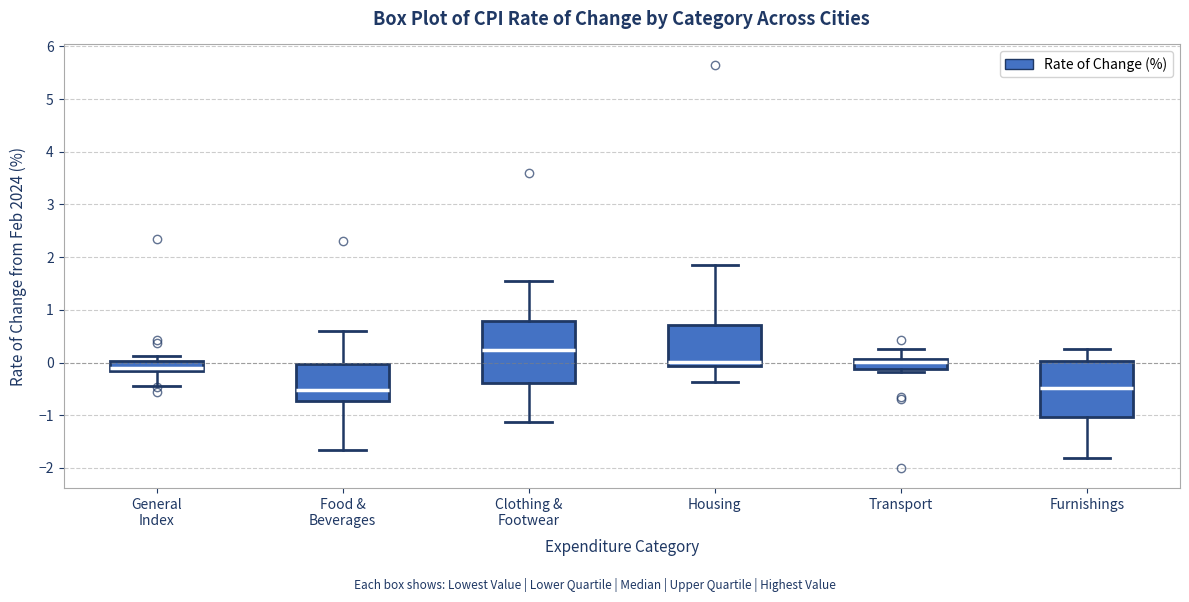

Comparing the boxes themselves (not the whiskers), which one is the tallest?

Clothing & Footwear